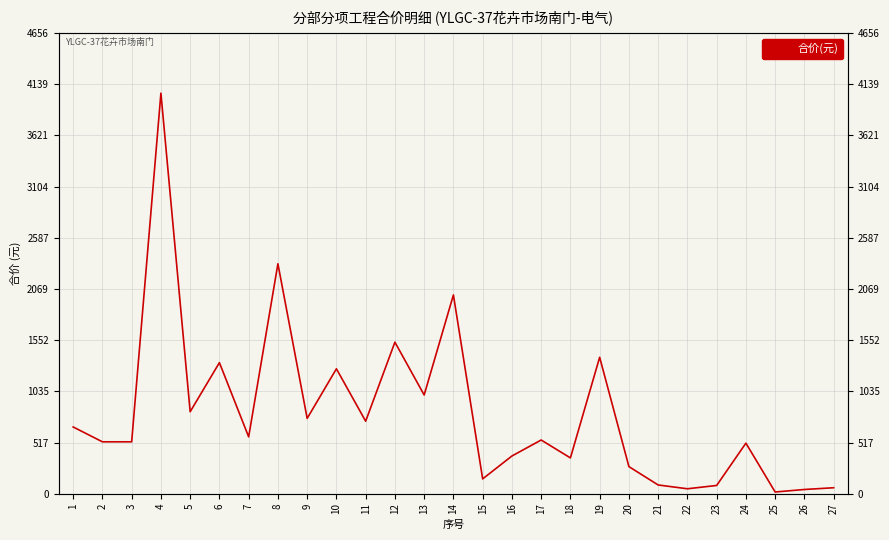

How many lines are shown in the chart?

1